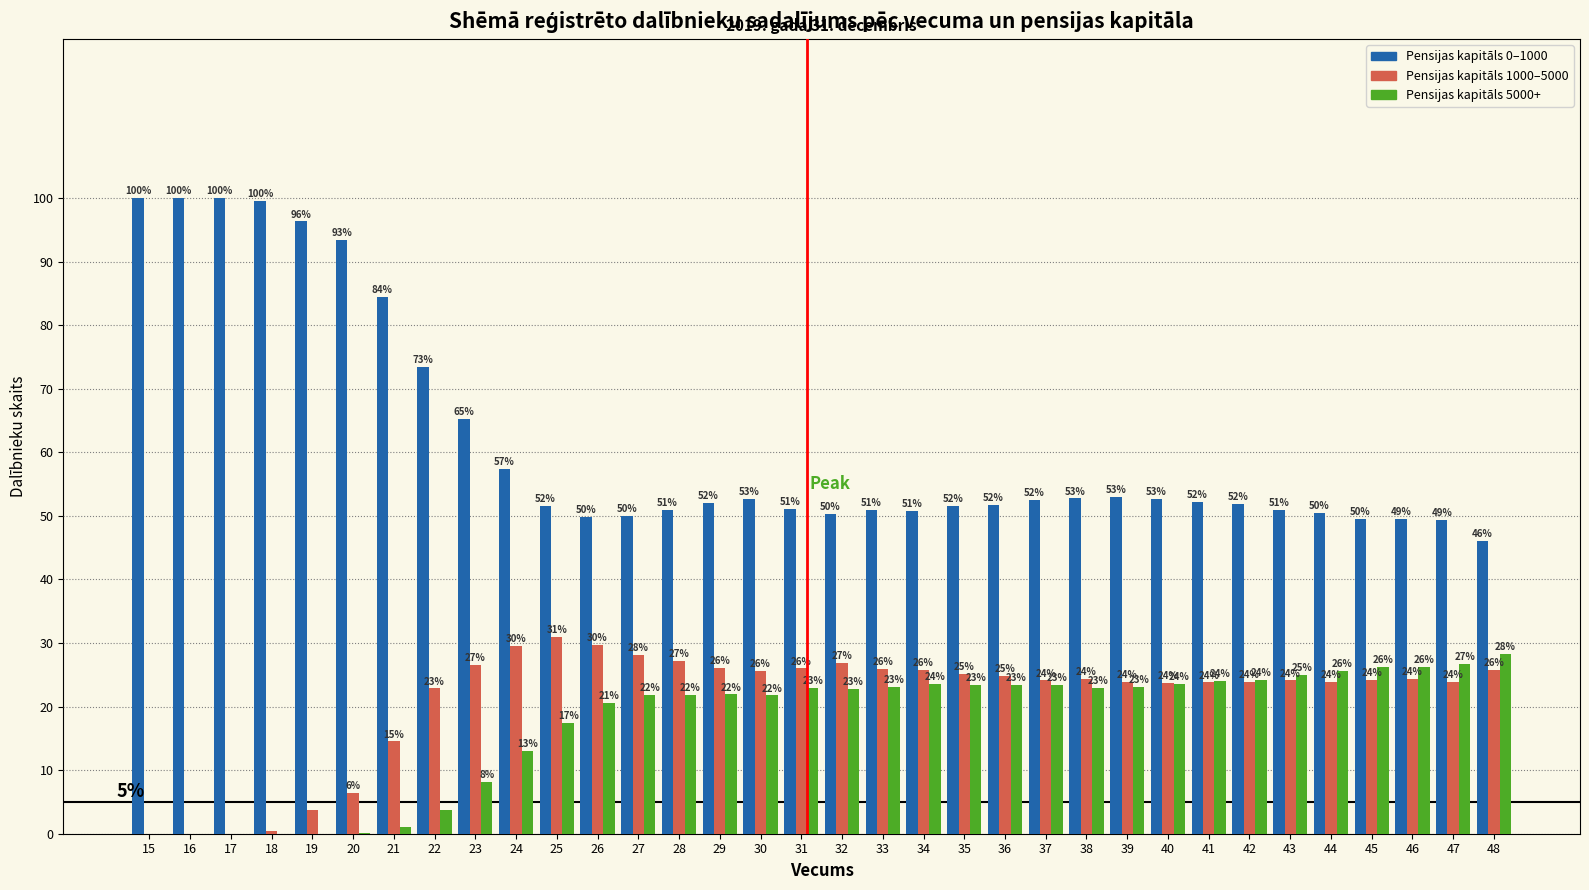

What is the total value across all series at 28?

100.0